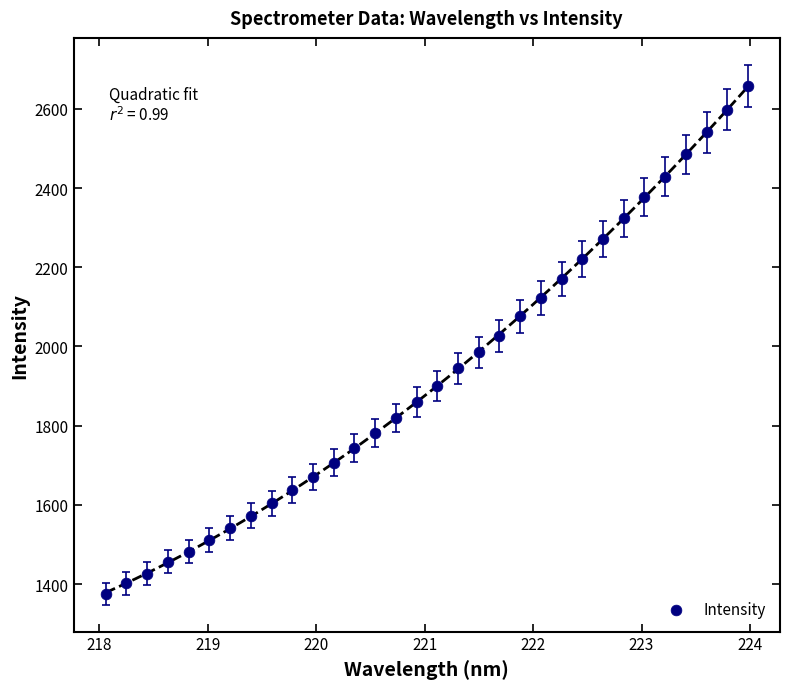

What is the range of X values (max minus min)?

5.9